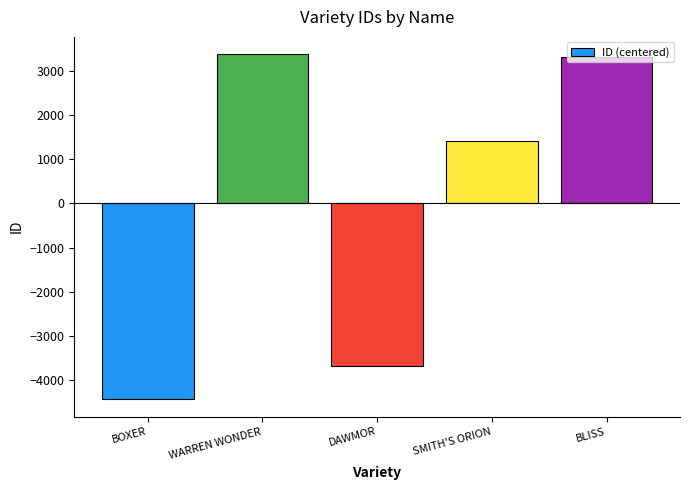

Is it true that the value at DAWMOR is -1908?

False